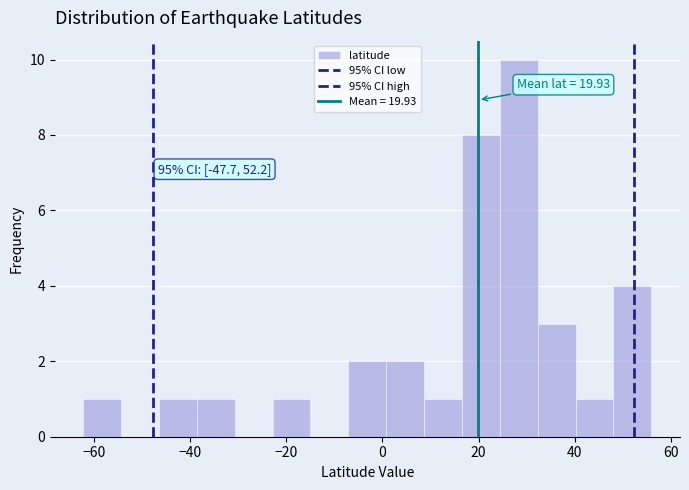

Around what value on the x-axis is the tallest bar? Give the approximate position of its centre, as read against the axis.

28